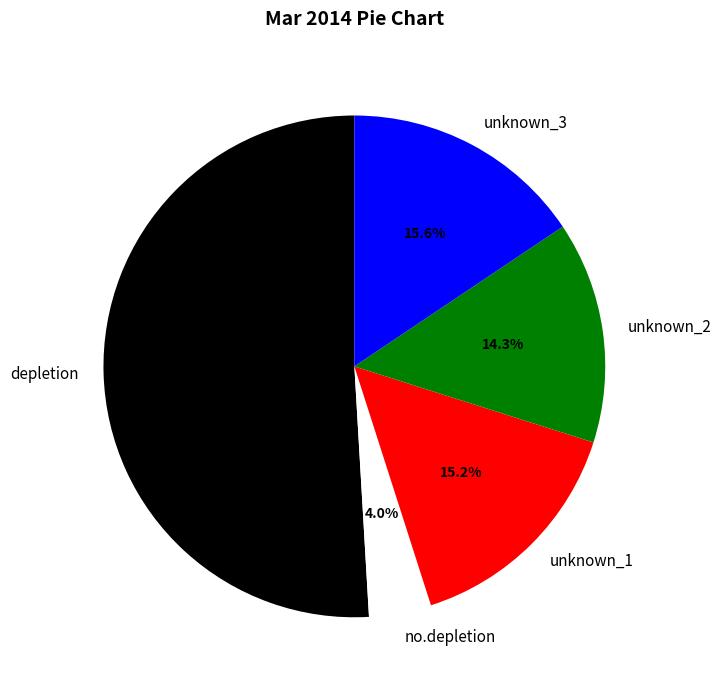

How many slices are in this pie chart?

5